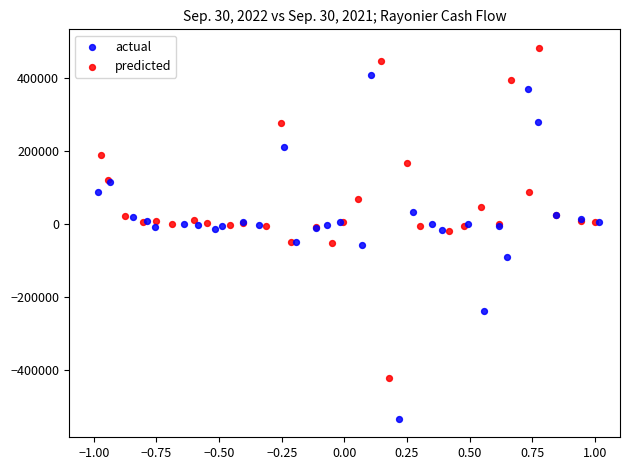

Which series reaches the maximum Y coordinate?

predicted